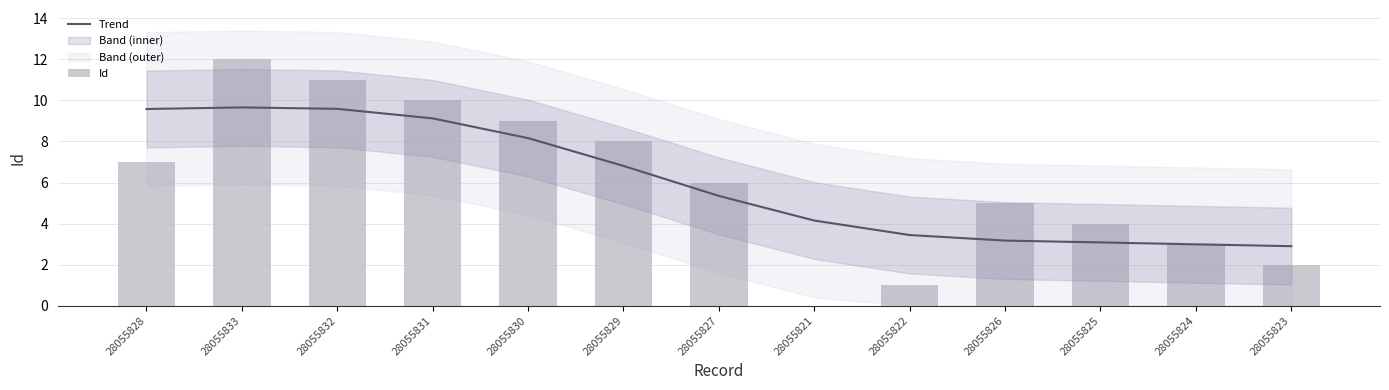

How many values in the Id series are below 6?

6